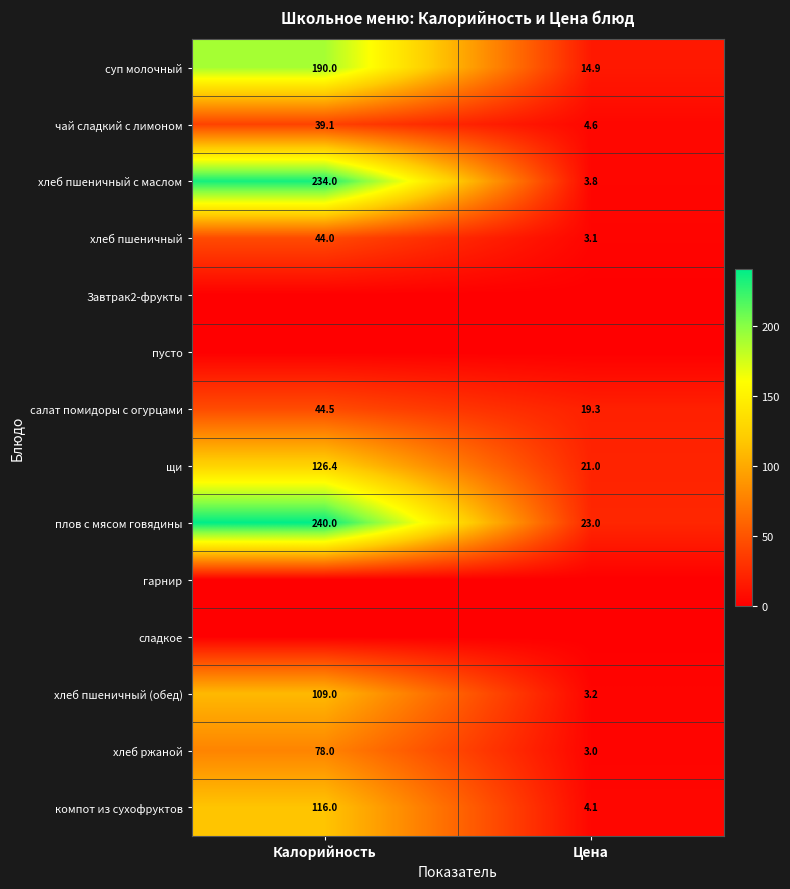

Where does the щи series first go above 126?

Калорийность